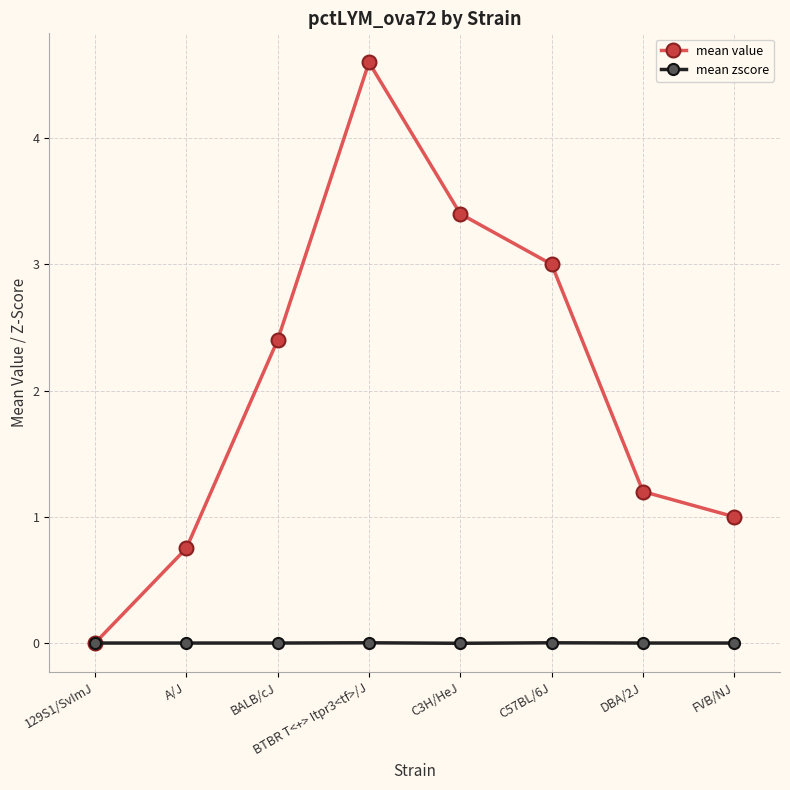

In mean value, how many points are higher than both neighbors (excluding endpoints)?

1